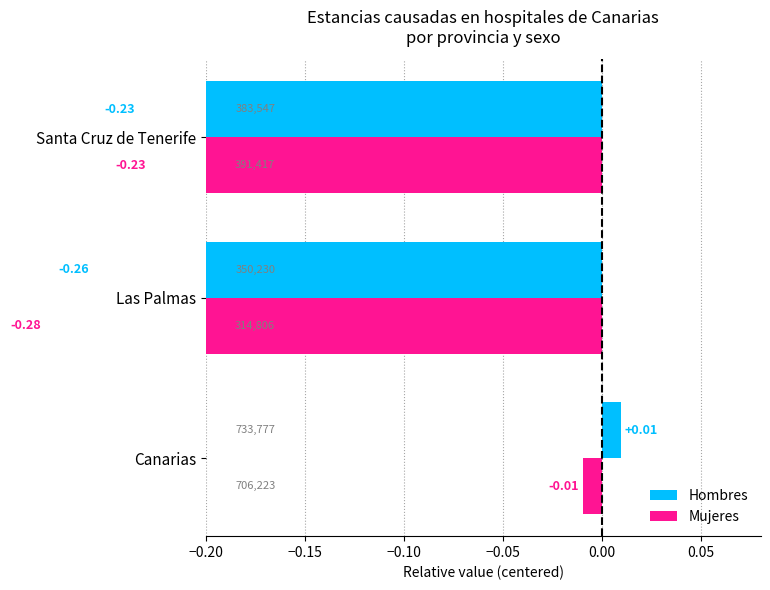

Read the Mujeres value at Santa Cruz de Tenerife.

-0.2